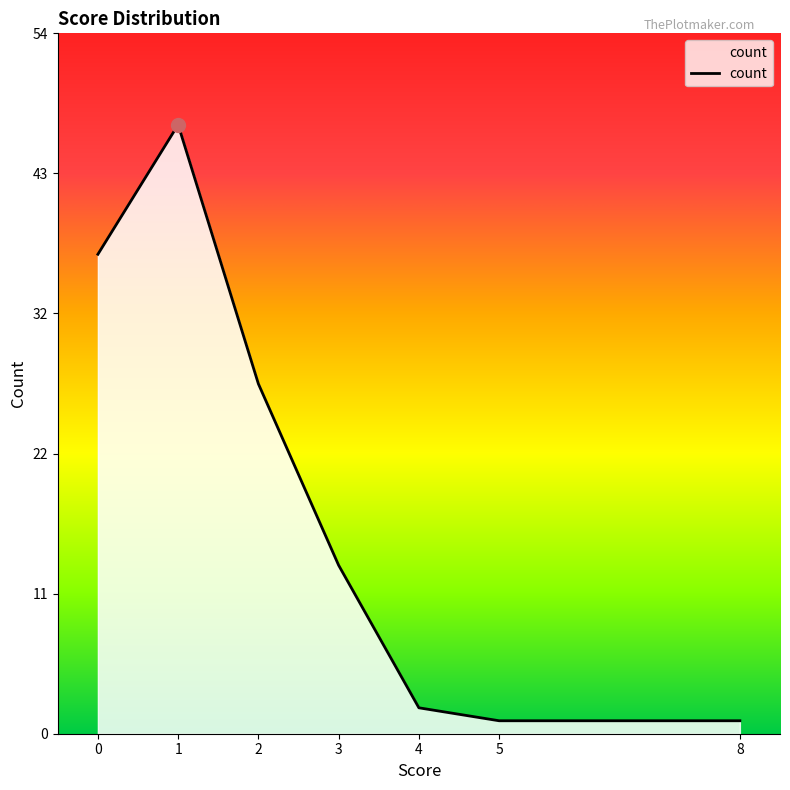

Reading left to right, list all the values displayed in this chart.

37	47	27	13	2	1	1